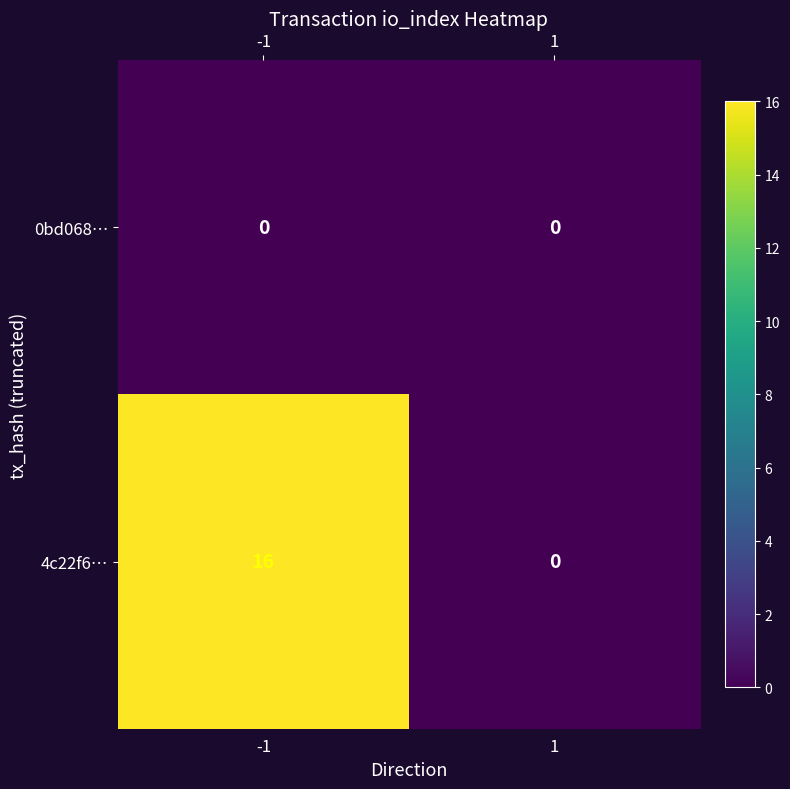

Which series has the largest range (max minus min)?

4c22f6…